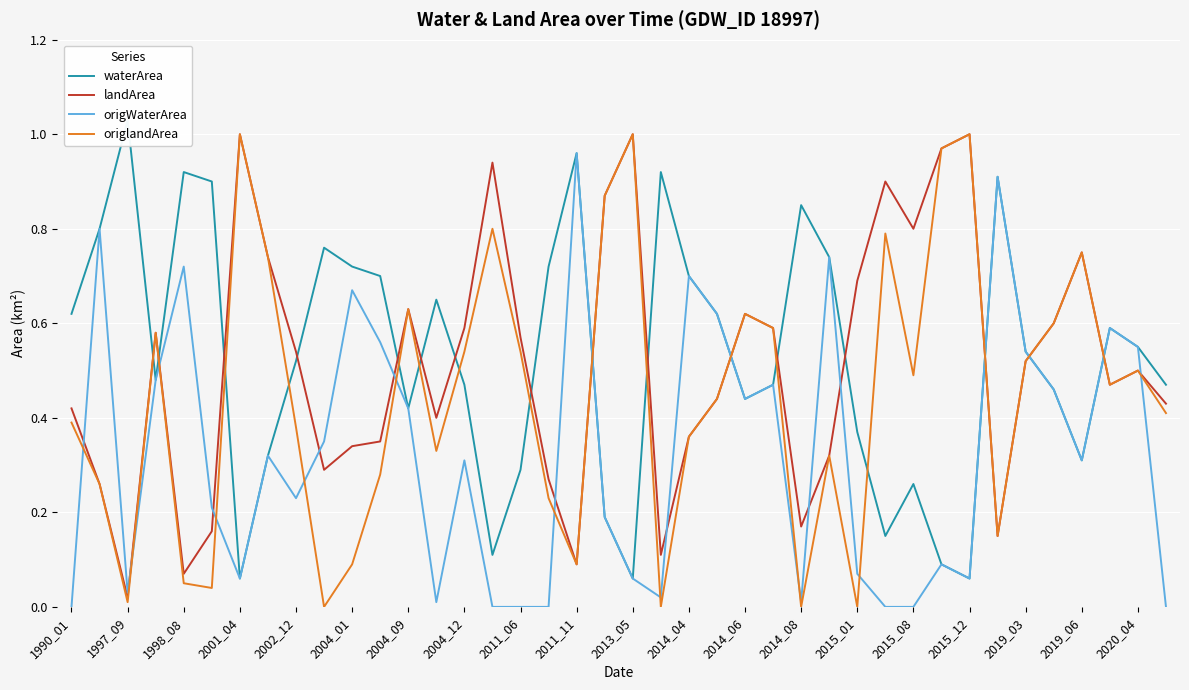

Between 2015_01 and 2019_06, which series saw the biggest shift?

origlandArea